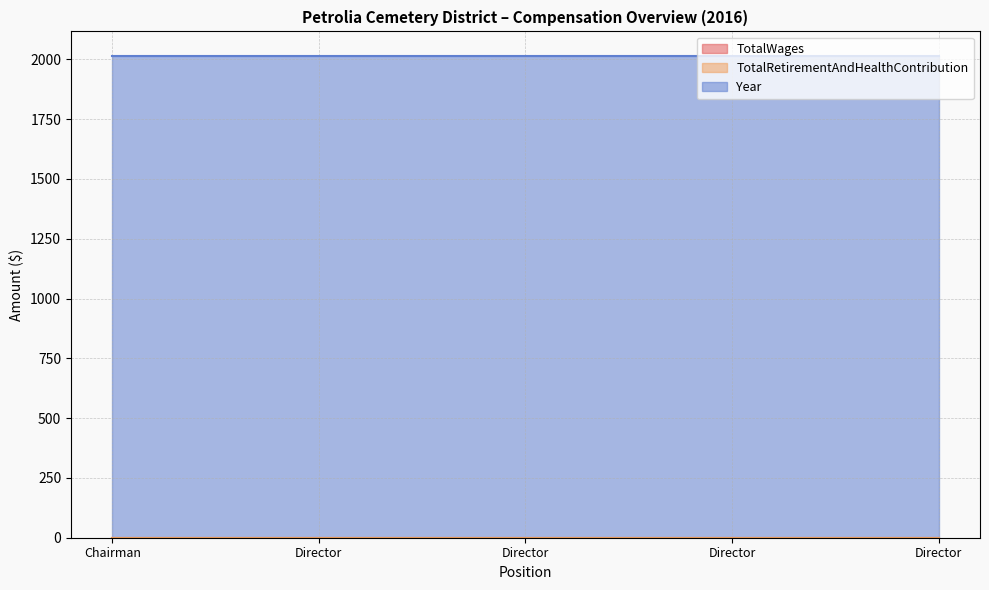

True or false: TotalRetirementAndHealthContribution has a value of 0 at Director.

True